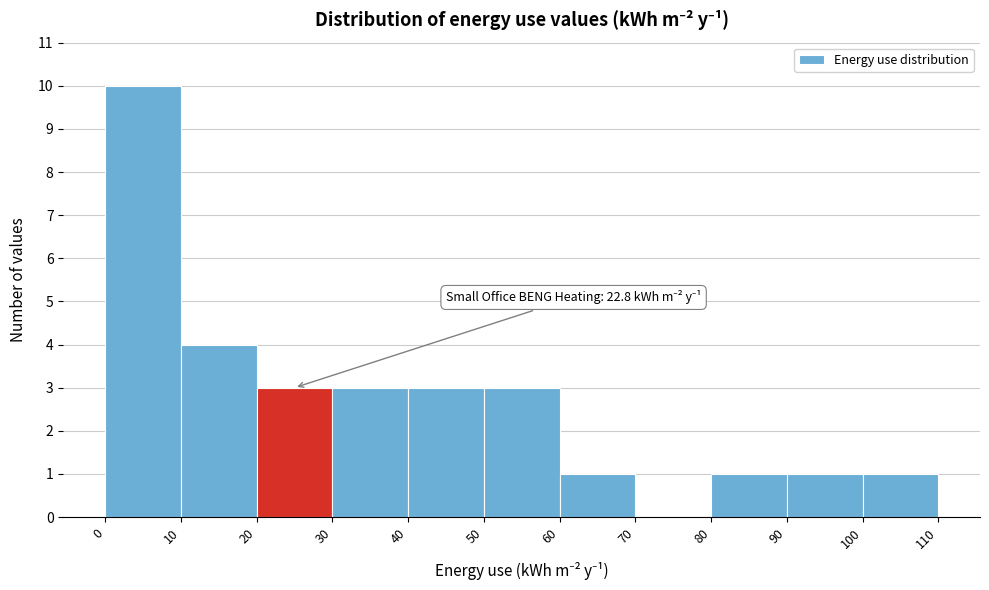

Which range on the x-axis has the tallest bar?

0 to 10